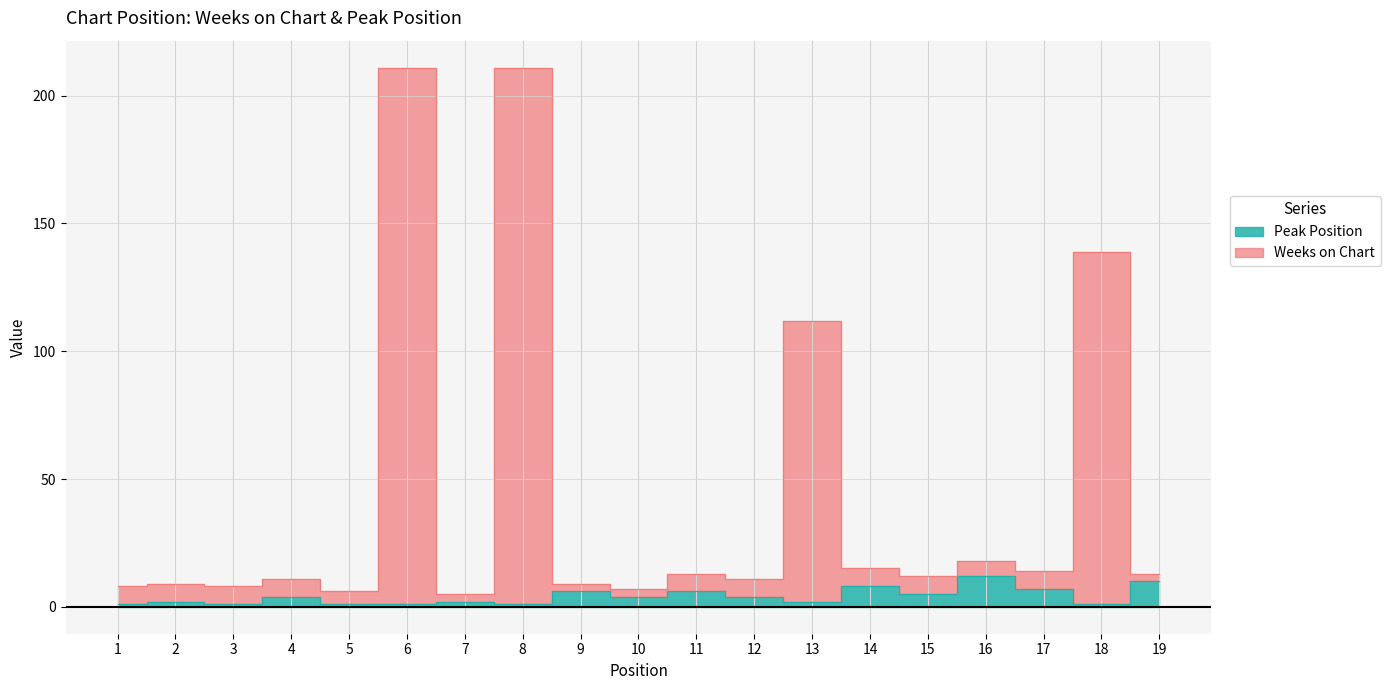

In Weeks on Chart, how many points are lower than both neighbors (excluding endpoints)?

7